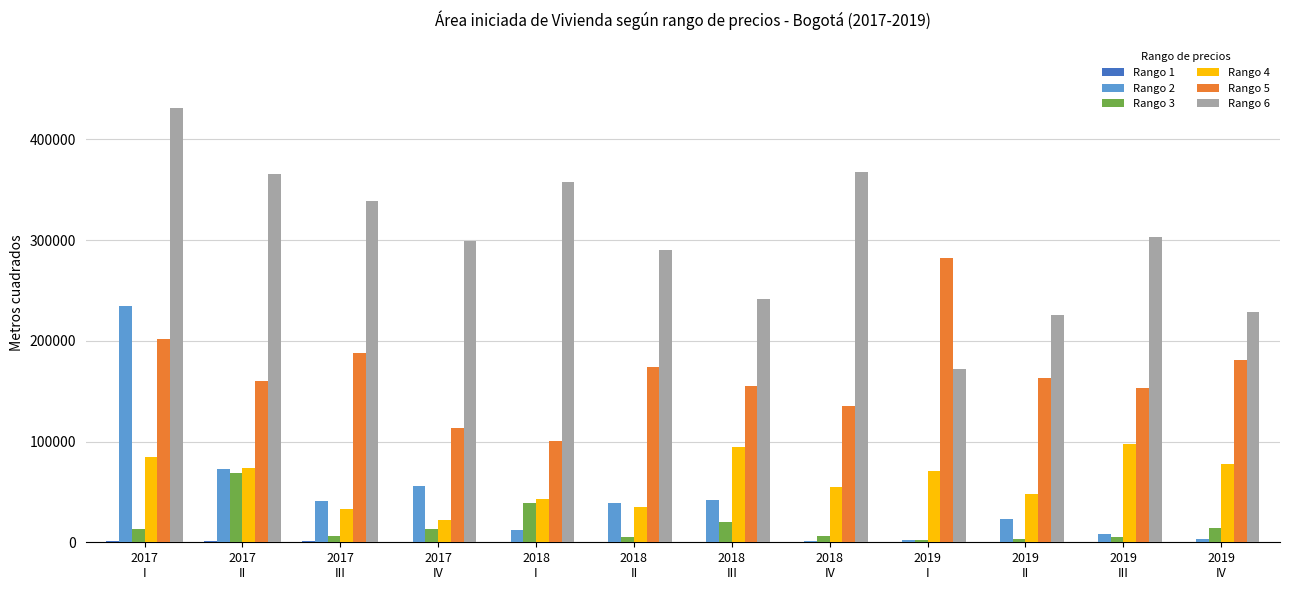

Which series has the largest total across all categories?

Rango 6